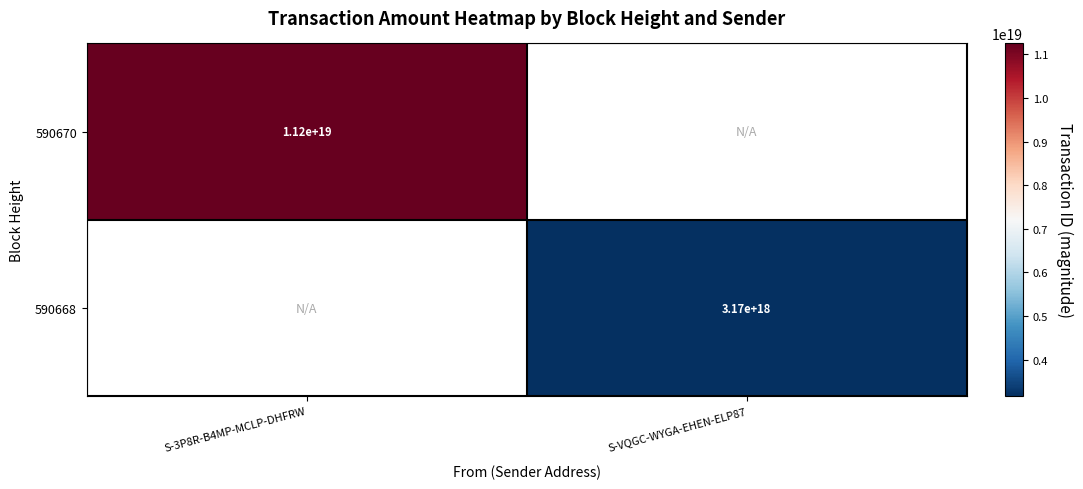

At which label does 590670 reach its minimum?

S-3P8R-B4MP-MCLP-DHFRW